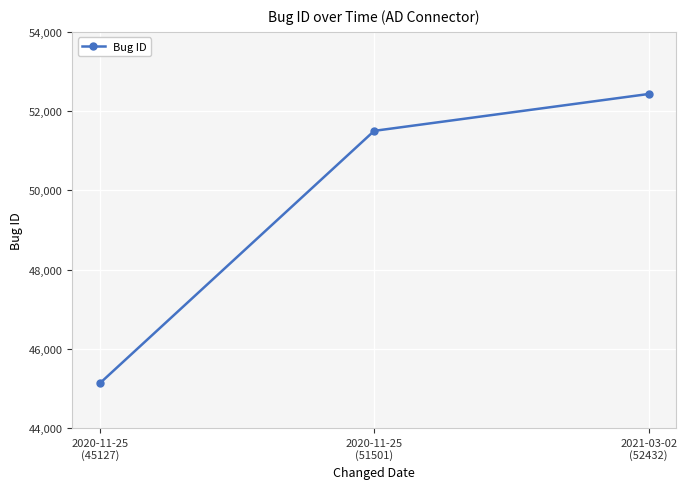

Rank the categories by value from lowest to highest.

2020-11-25
(45127), 2020-11-25
(51501), 2021-03-02
(52432)